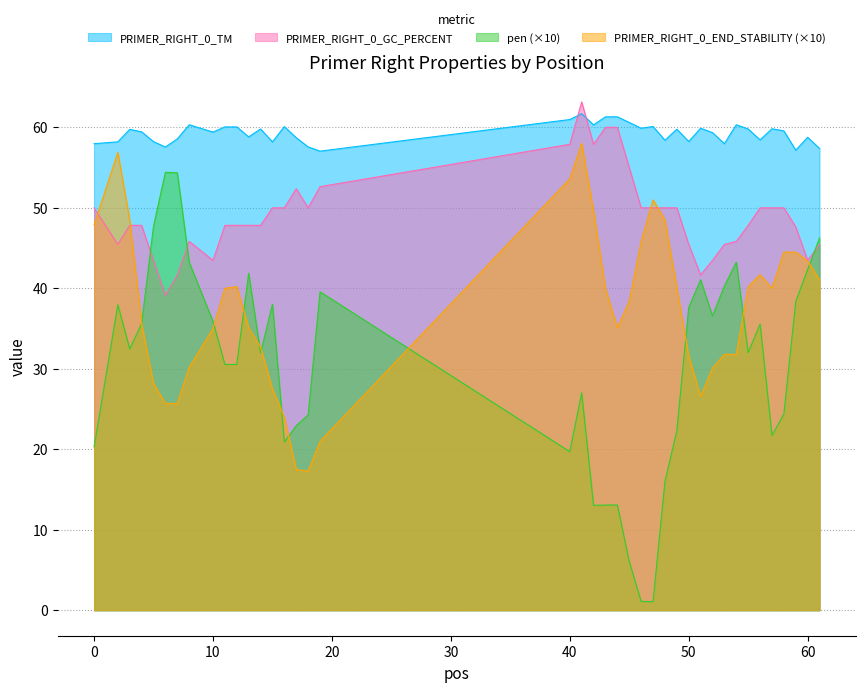

Reading left to right, transcribe all the data shown in this chart.

PRIMER_RIGHT_0_TM: 0=58.0	2=58.2	3=59.8	4=59.4	5=58.2	6=57.6	7=58.6	8=60.3	10=59.4	11=60.1	12=60.1	13=58.8	14=59.8	15=58.2	16=60.1	17=58.7	18=57.6	19=57.0	40=61.0	41=61.7	42=60.3	43=61.3	44=61.3	45=60.6	46=59.9	47=60.1	48=58.4	49=59.8	50=58.2	51=59.9	52=59.3	53=58.0	54=60.3	55=59.8	56=58.4	57=59.8	58=59.6	59=57.2	60=58.8	61=57.4
PRIMER_RIGHT_0_GC_PERCENT: 0=50.0	2=45.5	3=47.8	4=47.8	5=43.5	6=39.1	7=41.7	8=45.8	10=43.5	11=47.8	12=47.8	13=47.8	14=47.8	15=50.0	16=50.0	17=52.4	18=50.0	19=52.6	40=57.9	41=63.2	42=57.9	43=60.0	44=60.0	45=55.0	46=50.0	47=50.0	48=50.0	49=50.0	50=45.5	51=41.7	52=43.5	53=45.5	54=45.8	55=47.8	56=50.0	57=50.0	58=50.0	59=47.6	60=43.5	61=45.5
pen: 0=20.3	2=38.0	3=32.5	4=35.6	5=47.7	6=54.4	7=54.4	8=43.2	10=35.9	11=30.5	12=30.6	13=41.9	14=32.0	15=38.0	16=20.9	17=22.9	18=24.3	19=39.6	40=19.7	41=27.0	42=13.0	43=13.1	44=13.1	45=6.1	46=1.1	47=1.1	48=16.0	49=22.3	50=37.6	51=41.1	52=36.6	53=40.3	54=43.3	55=32.0	56=35.6	57=21.7	58=24.4	59=38.4	60=42.4	61=46.3
PRIMER_RIGHT_0_END_STABILITY: 0=47.9	2=56.9	3=48.5	4=35.6	5=28.2	6=25.7	7=25.7	8=30.2	10=35.0	11=40.0	12=40.2	13=35.1	14=32.7	15=27.5	16=24.0	17=17.5	18=17.3	19=21.0	40=53.6	41=58.0	42=49.6	43=40.0	44=35.1	45=38.4	46=45.8	47=51.0	48=48.5	49=40.1	50=31.6	51=26.6	52=30.1	53=31.8	54=31.8	55=40.2	56=41.7	57=40.0	58=44.5	59=44.5	60=43.4	61=41.1